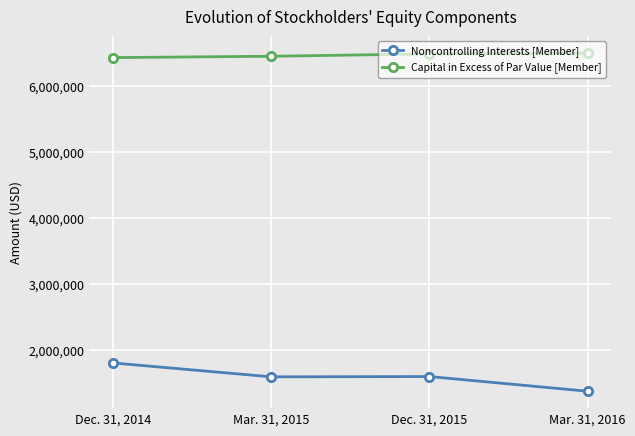

What is the minimum value shown in the chart?

1378989